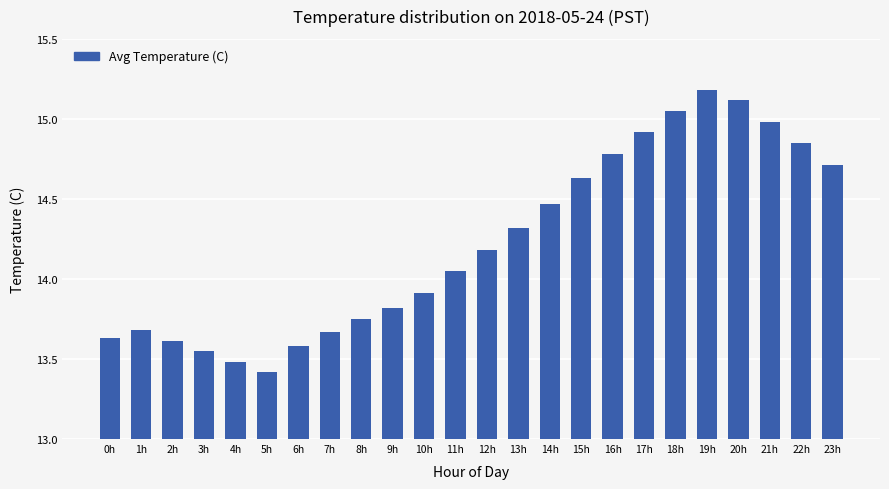

The chart shows a value of 15.2 at 19h. True or false?

True